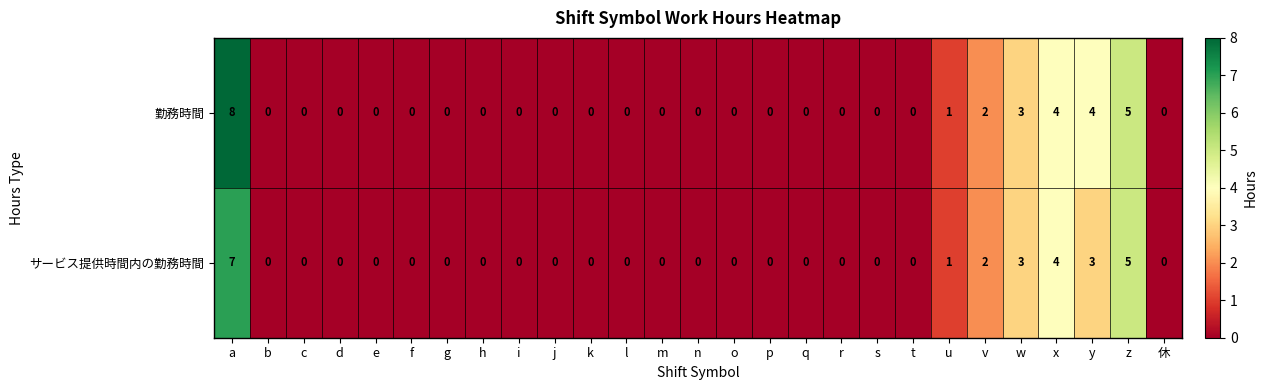

Rank the series by their maximum value, from highest to lowest.

勤務時間, サービス提供時間内の勤務時間